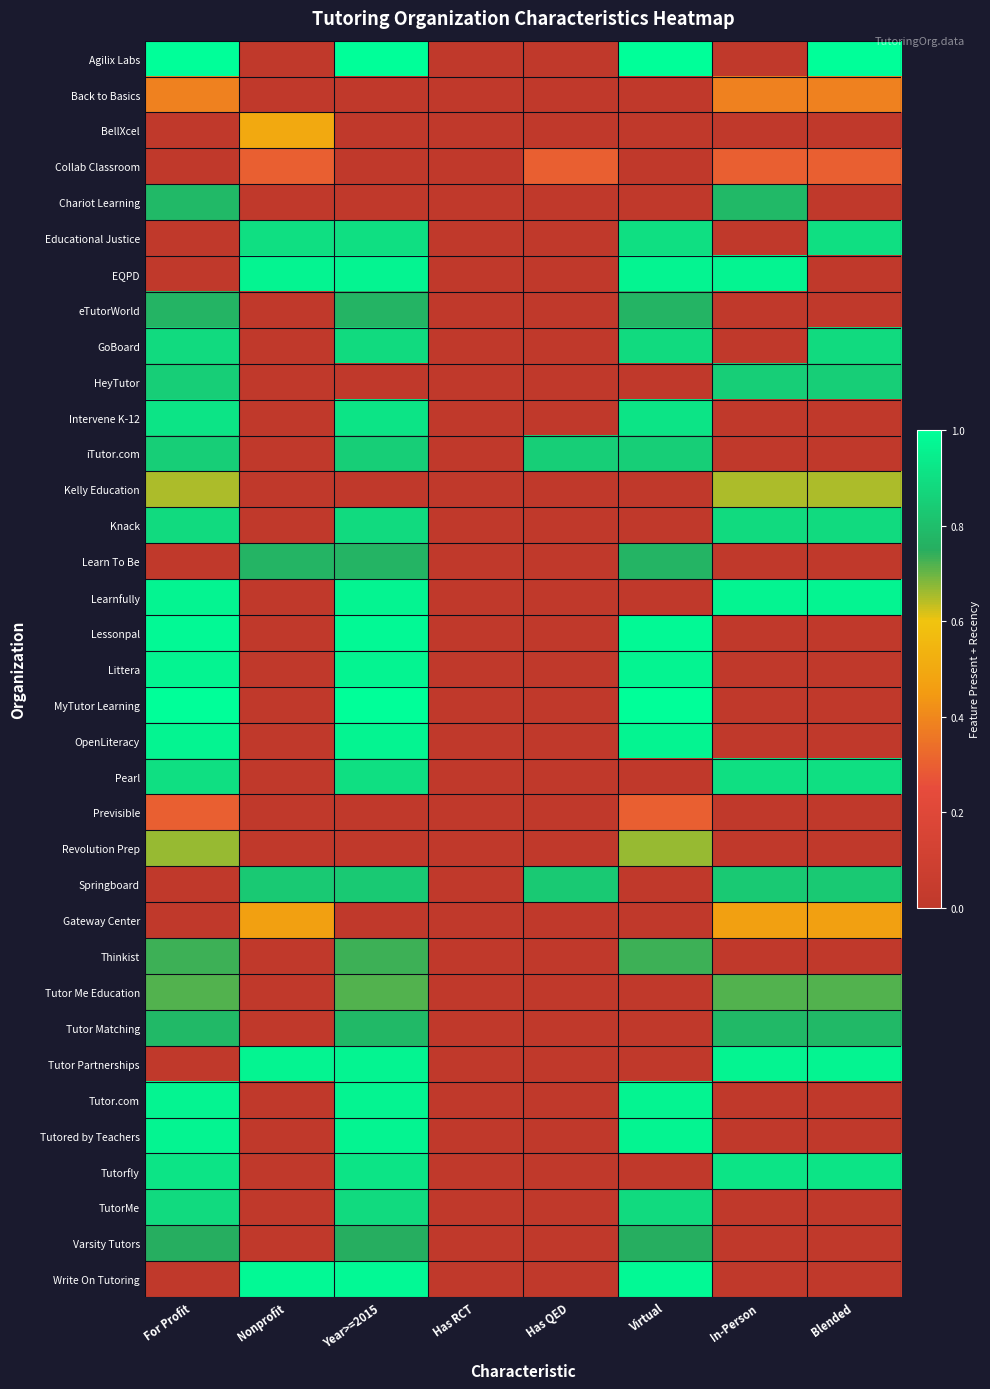

At For Profit, list the series in order from largest to smallest.

Agilix Labs, MyTutor Learning, Lessonpal, Learnfully, Littera, OpenLiteracy, Tutor.com, Tutored by Teachers, Intervene K-12, Tutorfly, Pearl, GoBoard, Knack, TutorMe, HeyTutor, iTutor.com, Chariot Learning, Tutor Matching, eTutorWorld, Varsity Tutors, Thinkist, Tutor Me Education, Revolution Prep, Kelly Education, Back to Basics, Previsible, BellXcel, Collab Classroom, Educational Justice, EQPD, Learn To Be, Springboard, Gateway Center, Tutor Partnerships, Write On Tutoring